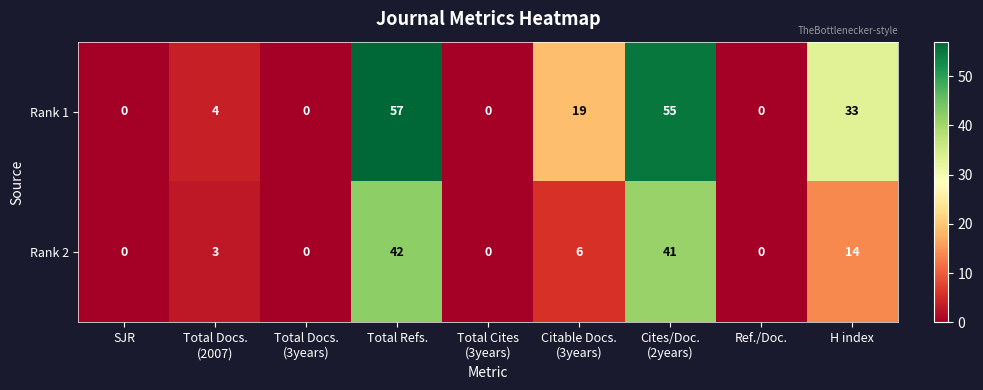

Which series has the largest range (max minus min)?

Rank 1